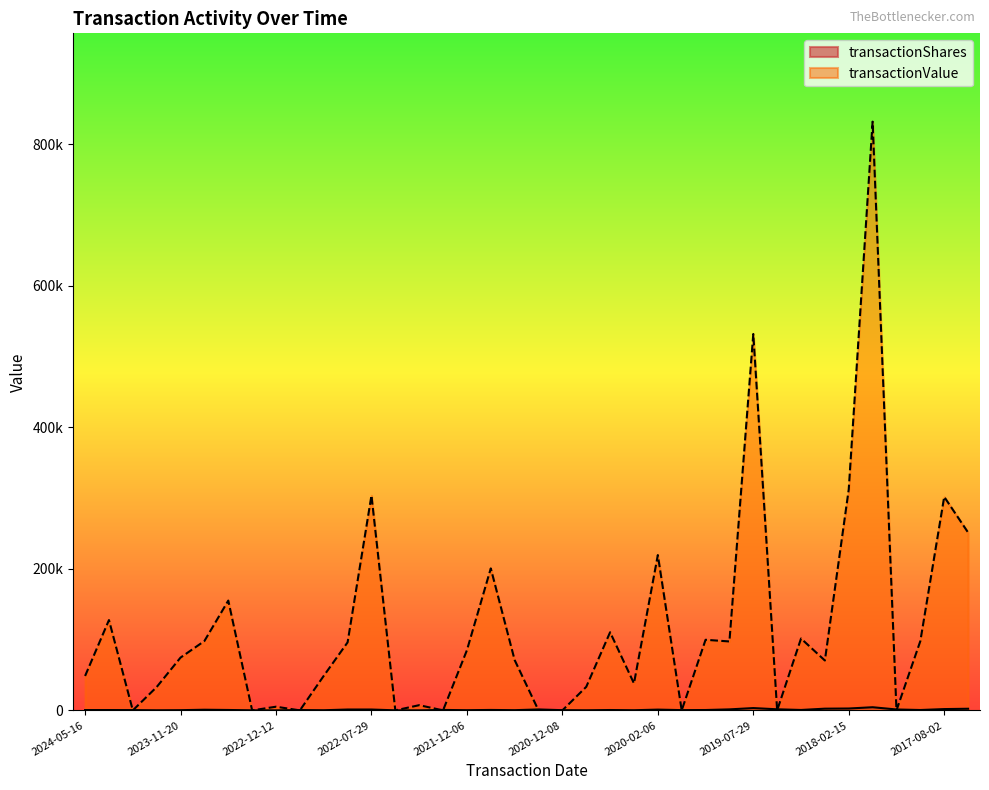

Is the value of transactionValue at 2021-05-21 greater than the value of transactionShares at 2018-02-15?

No